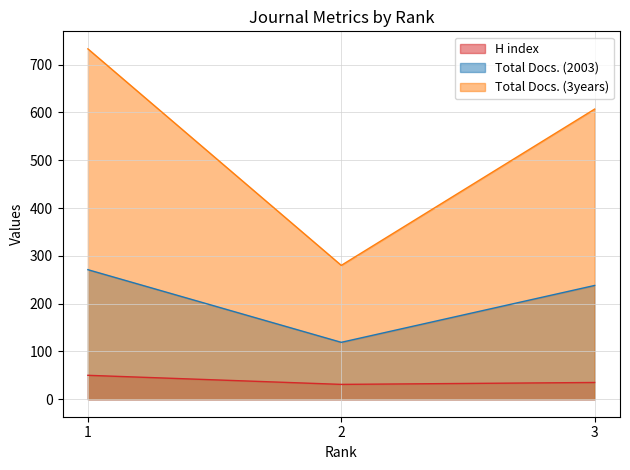

Where is H index nearest to the value 40?

3